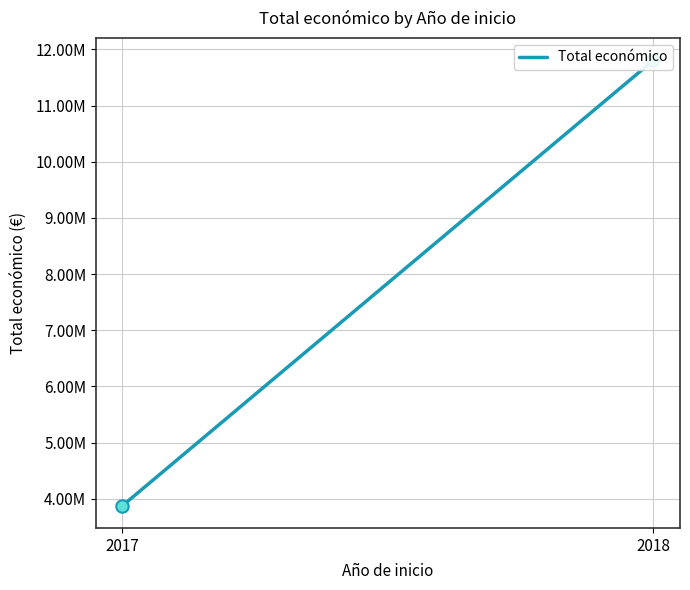

Which has a higher value, 2017 or 2018?

2018